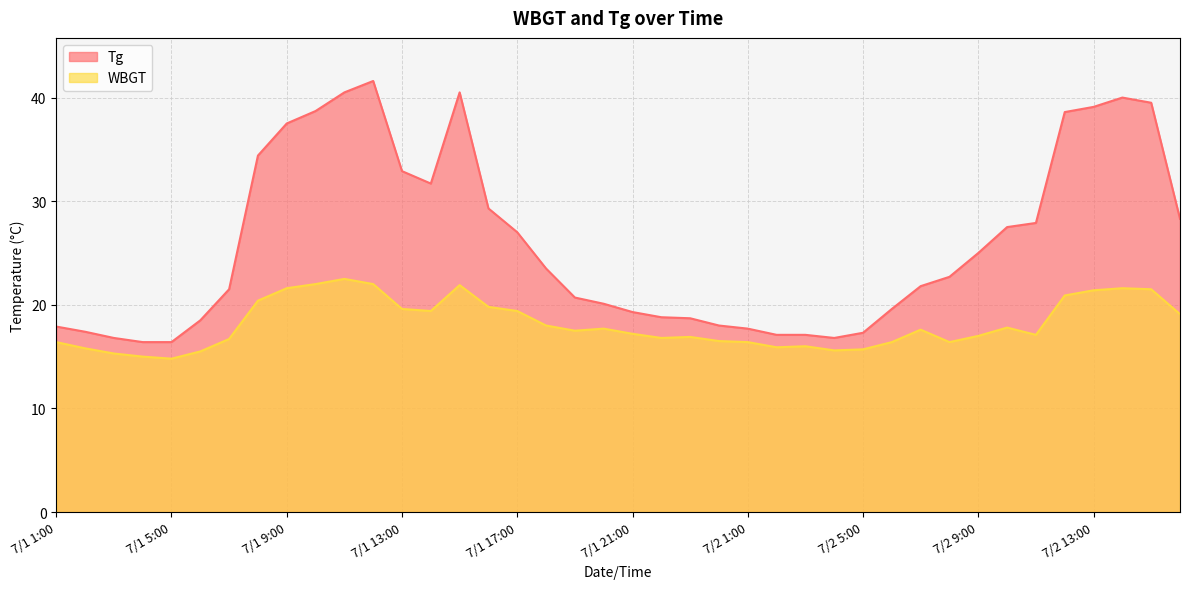

Does the chart display data point markers on the line(s)?

No